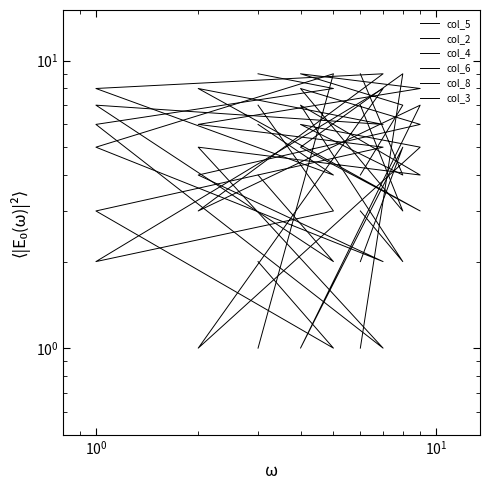

Is it true that col_8 equals 3 at $\mathdefault{10^{0}}$?

True